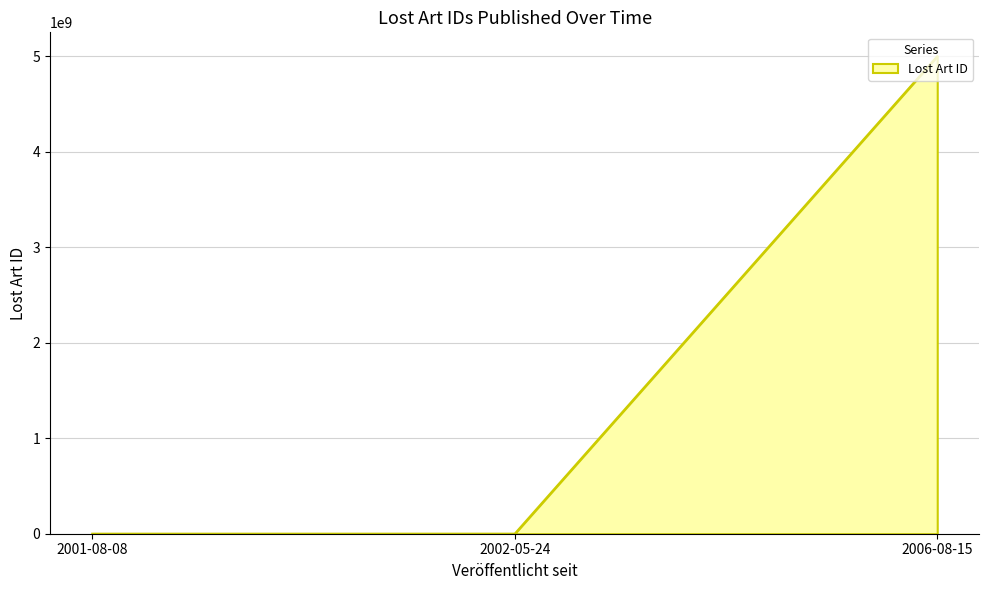

Is it true that the value at 2006-08-15 is 5000005082?

True